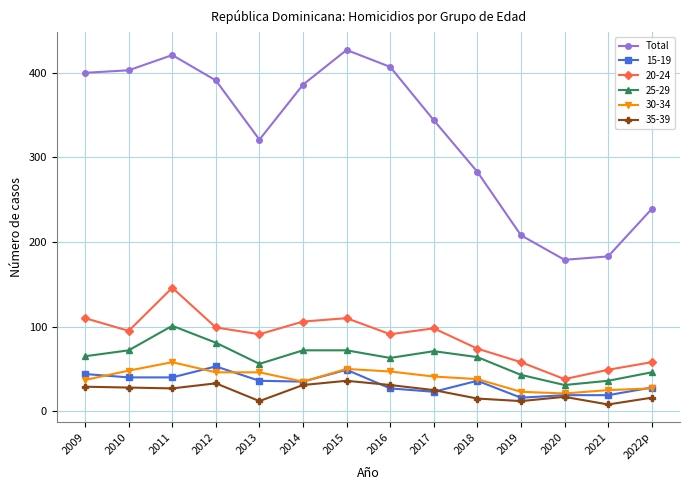

What is the total value across all series at 2017?

602